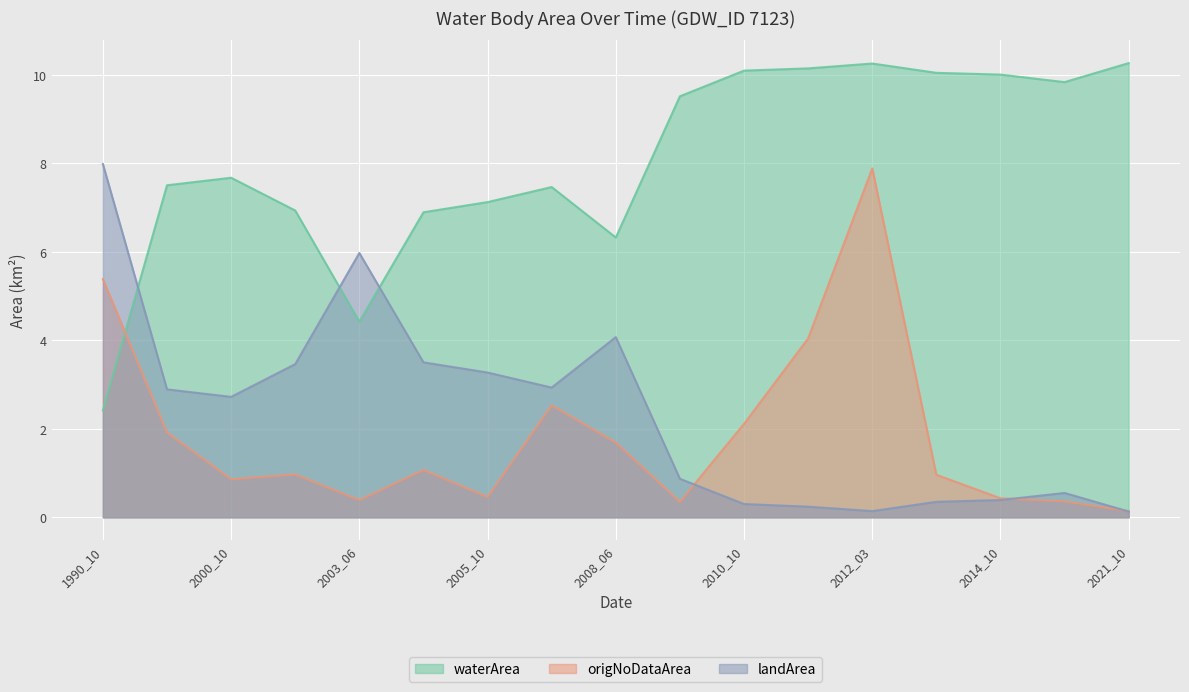

Which series changed the most between 2007_10 and 2009_10?

origNoDataArea